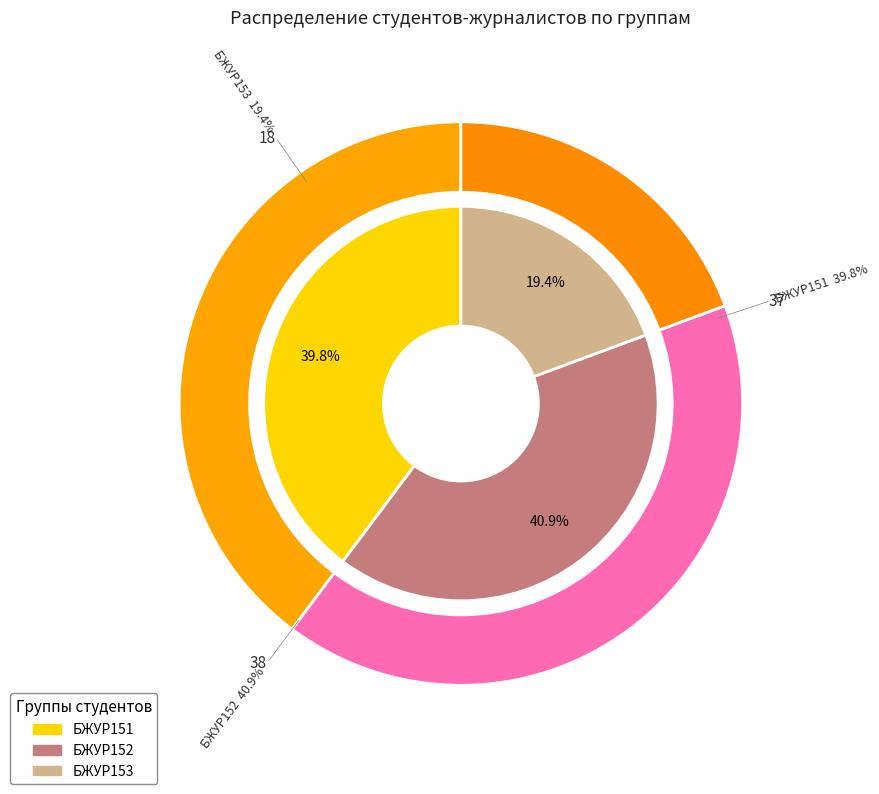

Is there a majority slice in this chart?

No